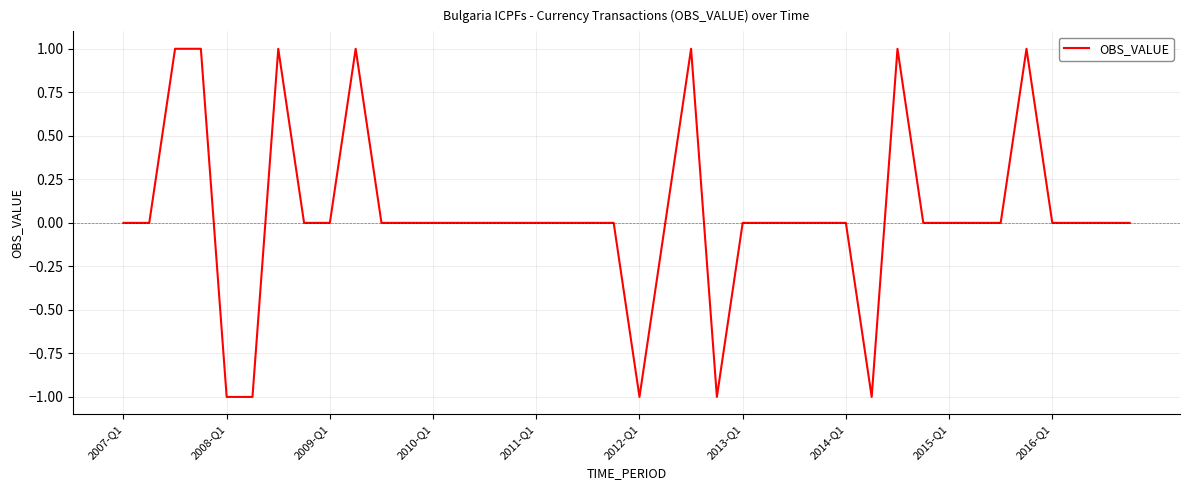

How many values are between 0 and 1?

35